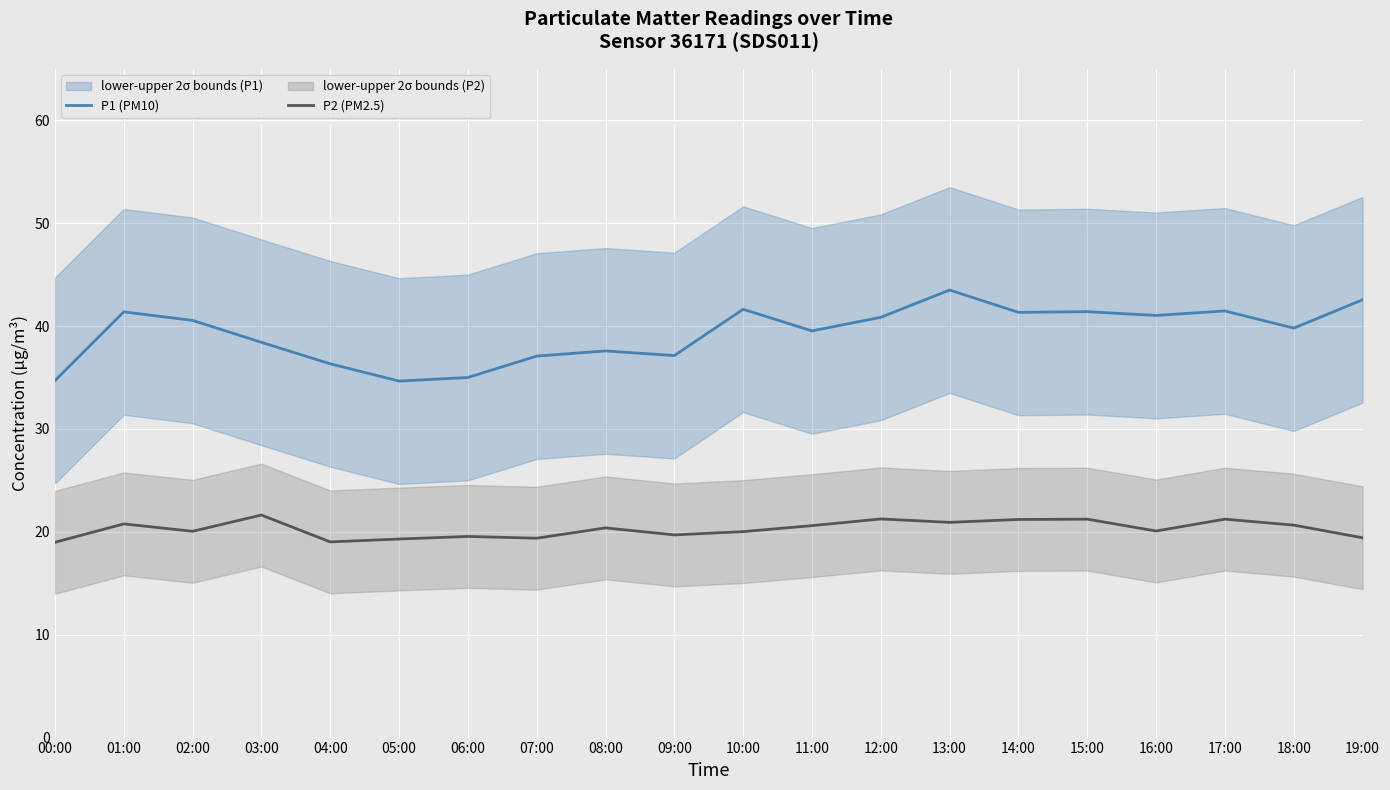

Is it true that P2 (PM2.5) equals 20.8 at 01:00?

True